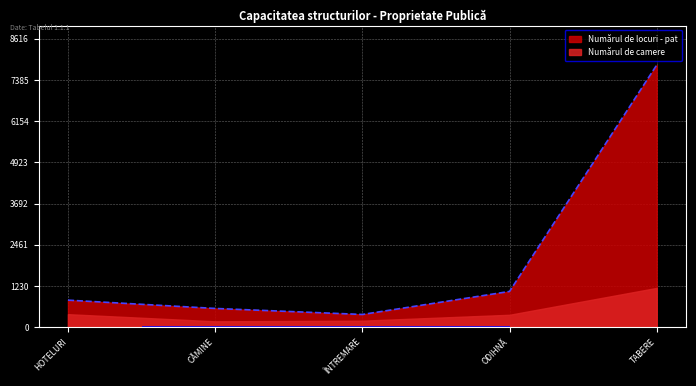

What is the highest value of the Numărul de camere series?

1177